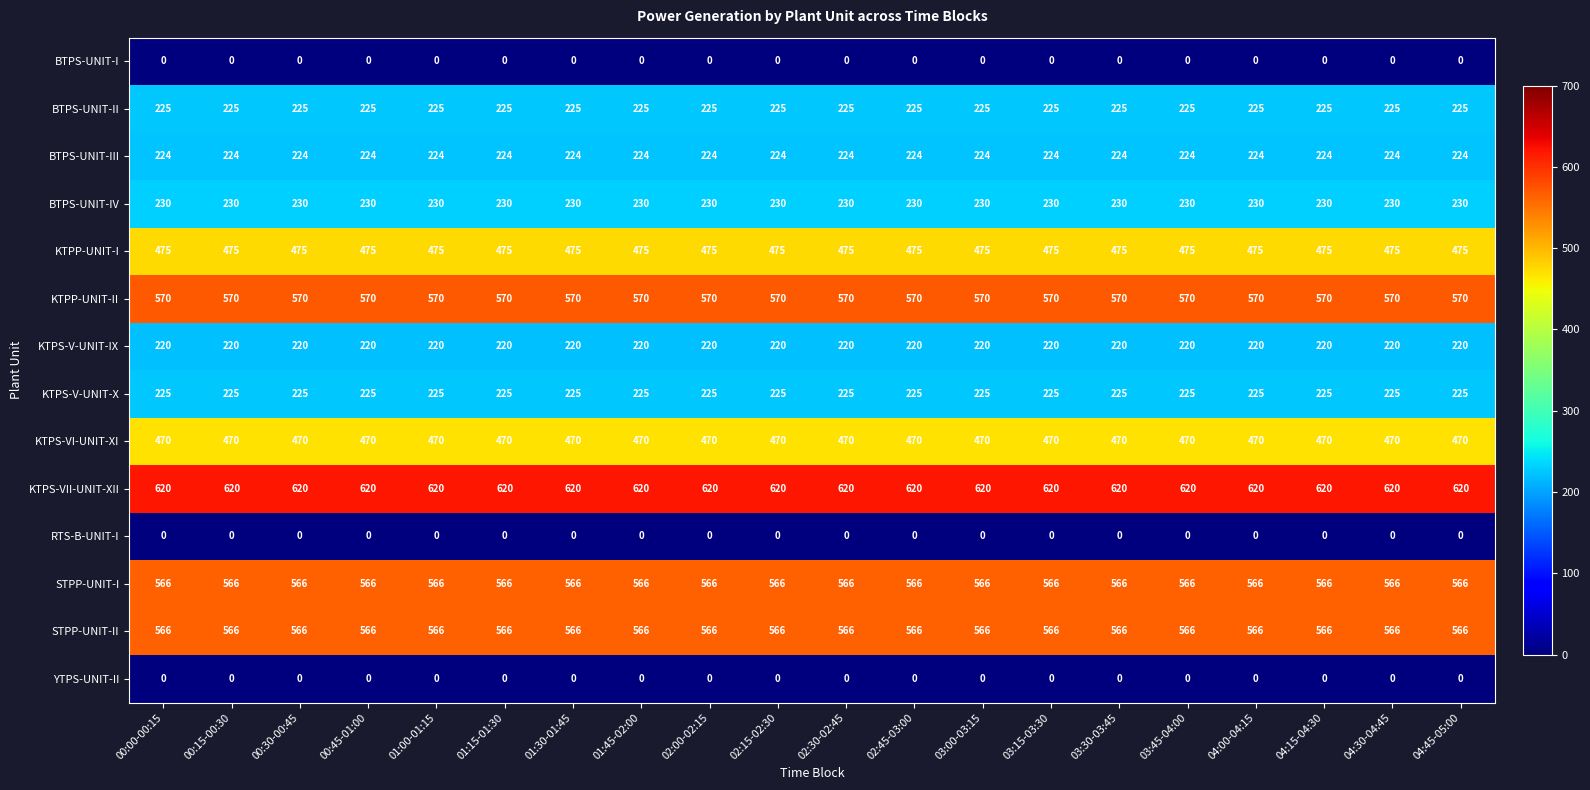

The value of KTPS-VI-UNIT-XI at 00:00-00:15 is 700. True or false?

False